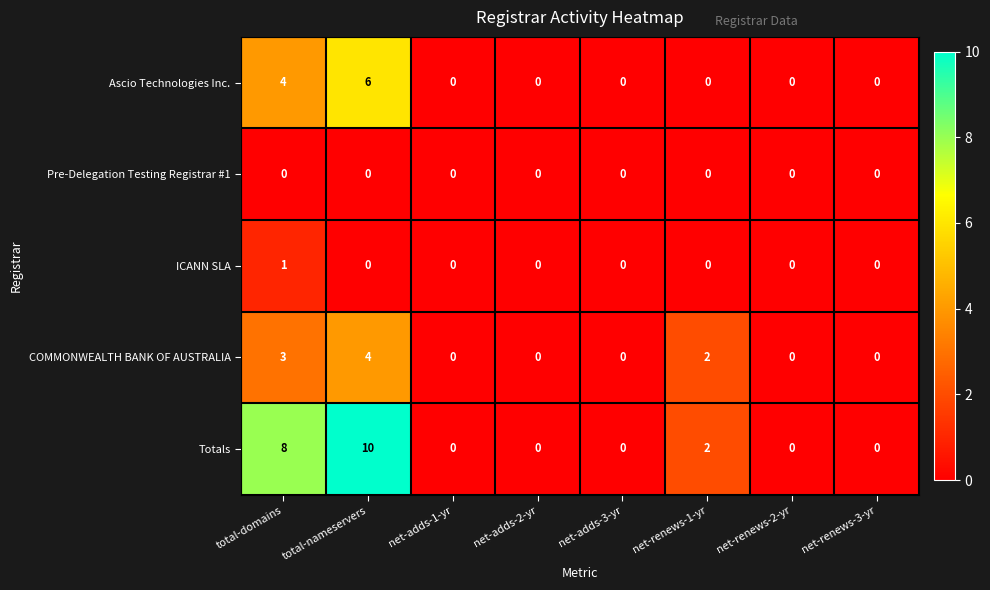

Rank the series by their maximum value, from lowest to highest.

Pre-Delegation Testing Registrar #1, ICANN SLA, COMMONWEALTH BANK OF AUSTRALIA, Ascio Technologies Inc., Totals